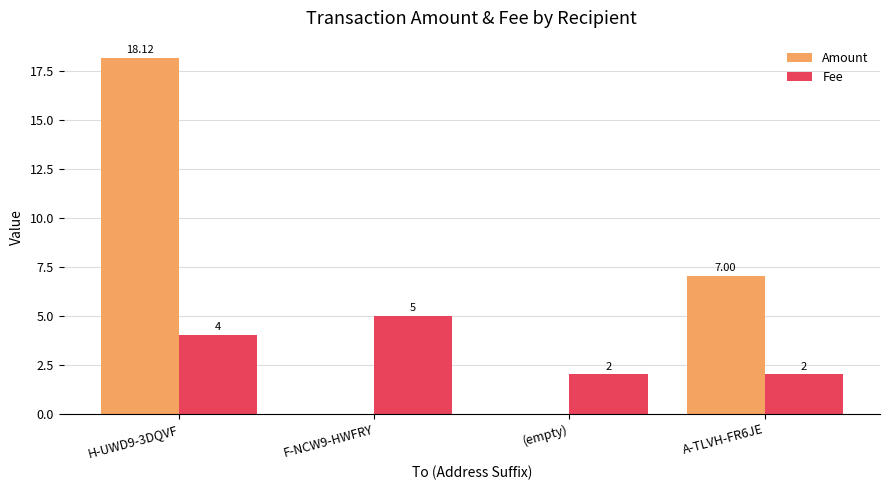

Which series has the largest range (max minus min)?

Amount